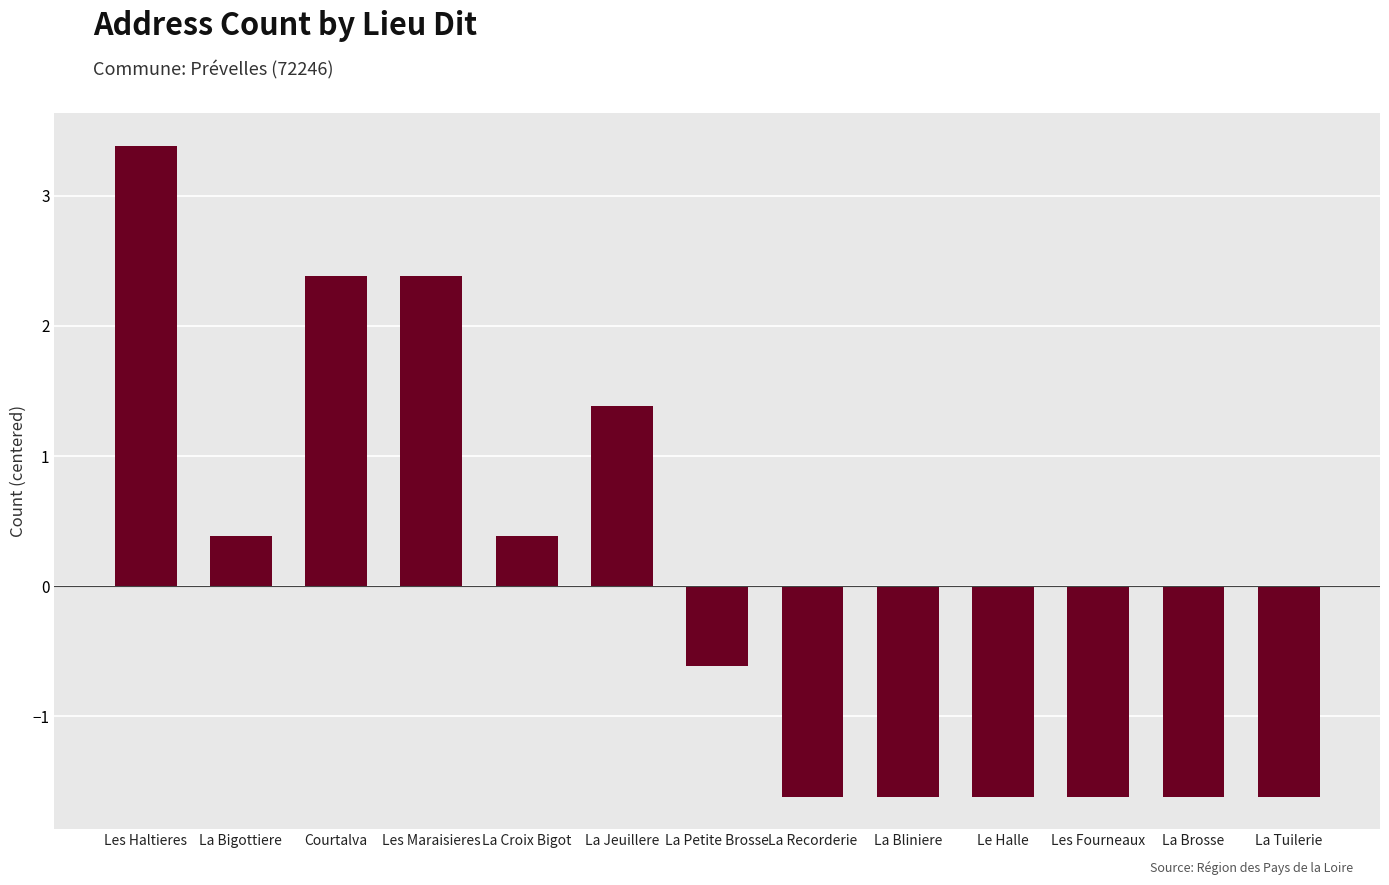

How many values are above zero?

6